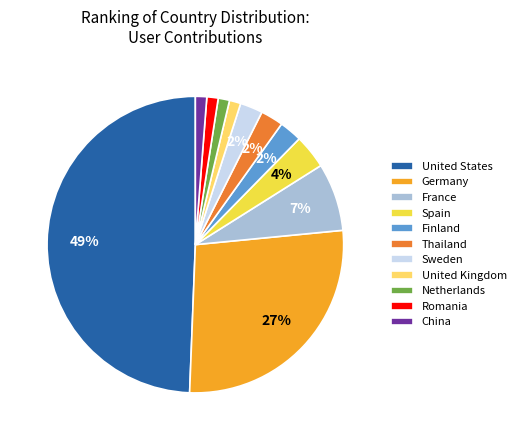

To the nearest percent, what is the average slice percentage?

9%